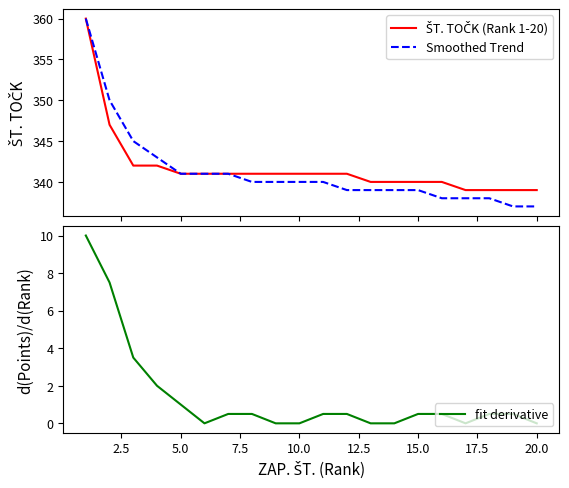

True or false: fit derivative has a value of 6.5 at 10.0.

False